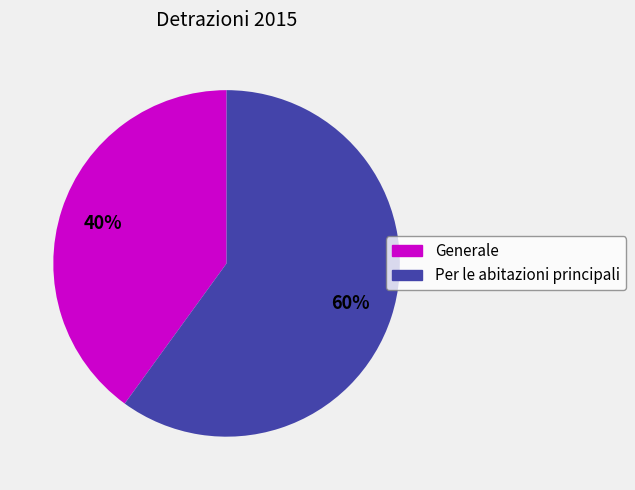

Is it true that Per le abitazioni principali is 75% of the pie?

False